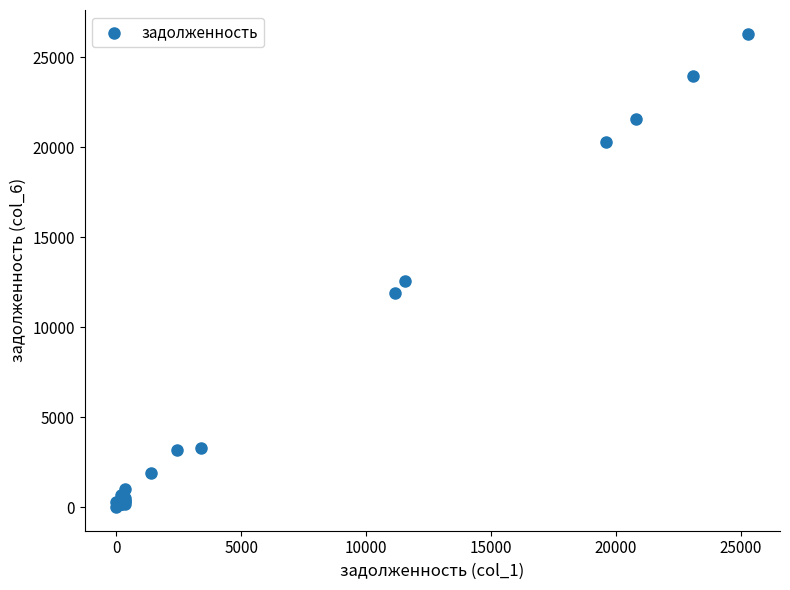

What Y value in the scatter plot is closest to 13161?

12581.0